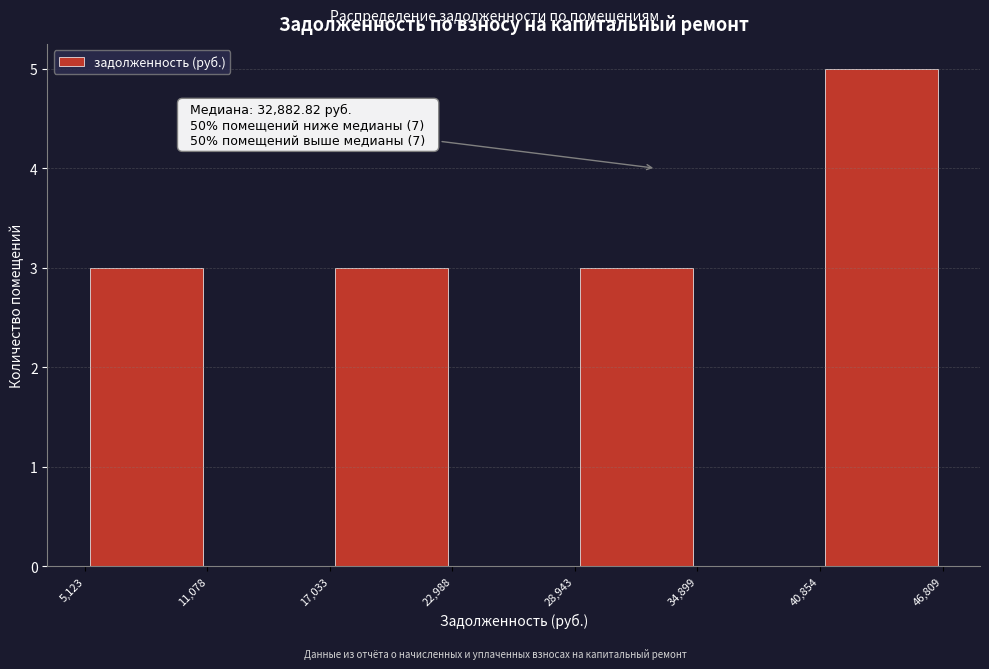

Over which range of the x-axis is the bar tallest?

40,854 to 46,809